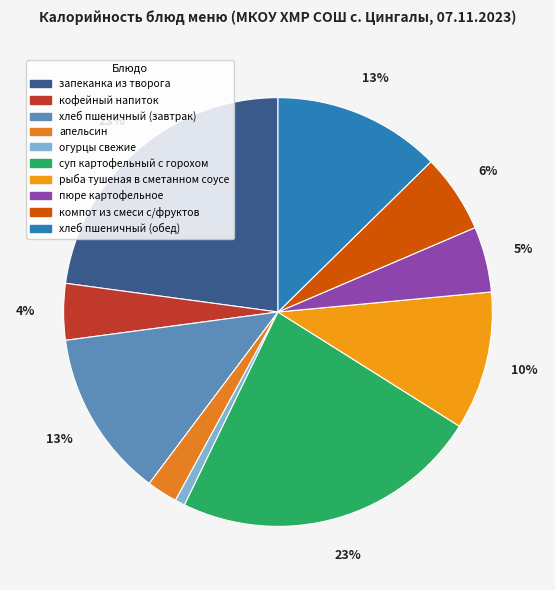

How many slices are in this pie chart?

10